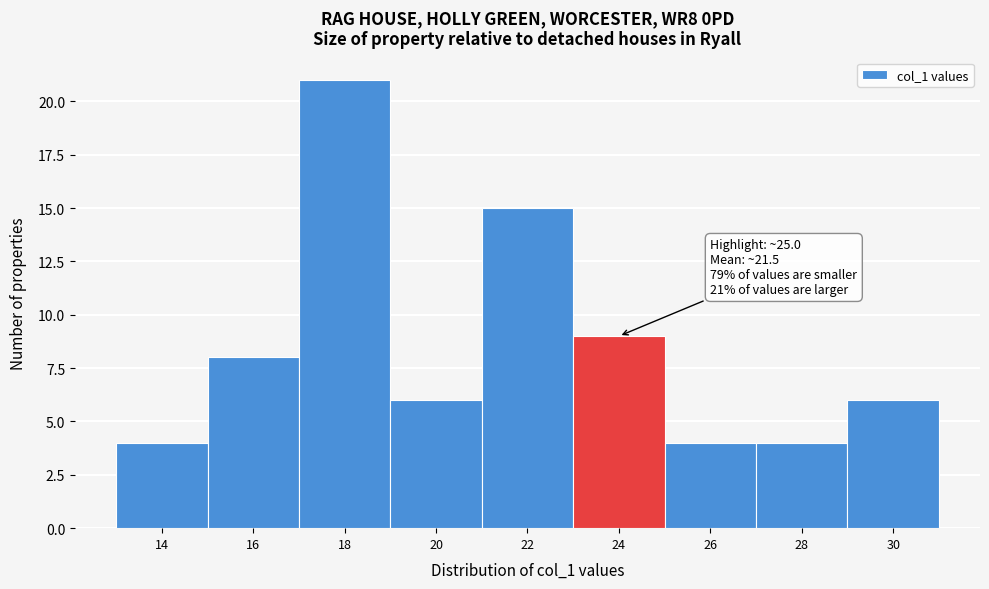

Reading left to right, extract all data points from this chart.

14=4	16=8	18=21	20=6	22=15	24=9	26=4	28=4	30=6